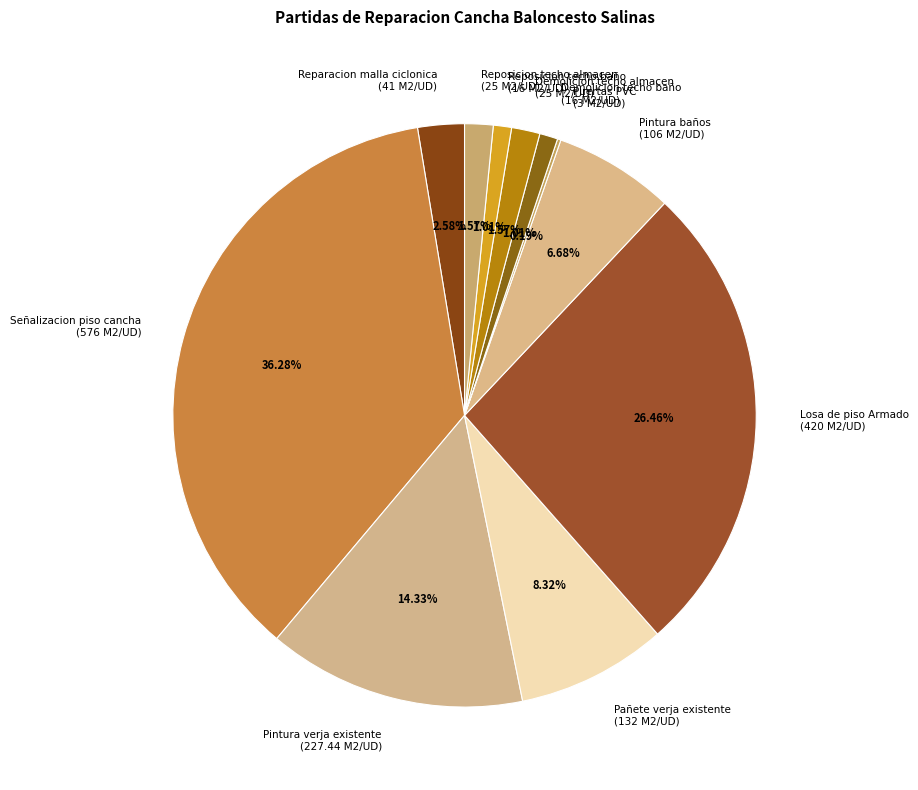

Is it true that Pintura baños is 15% of the pie?

False